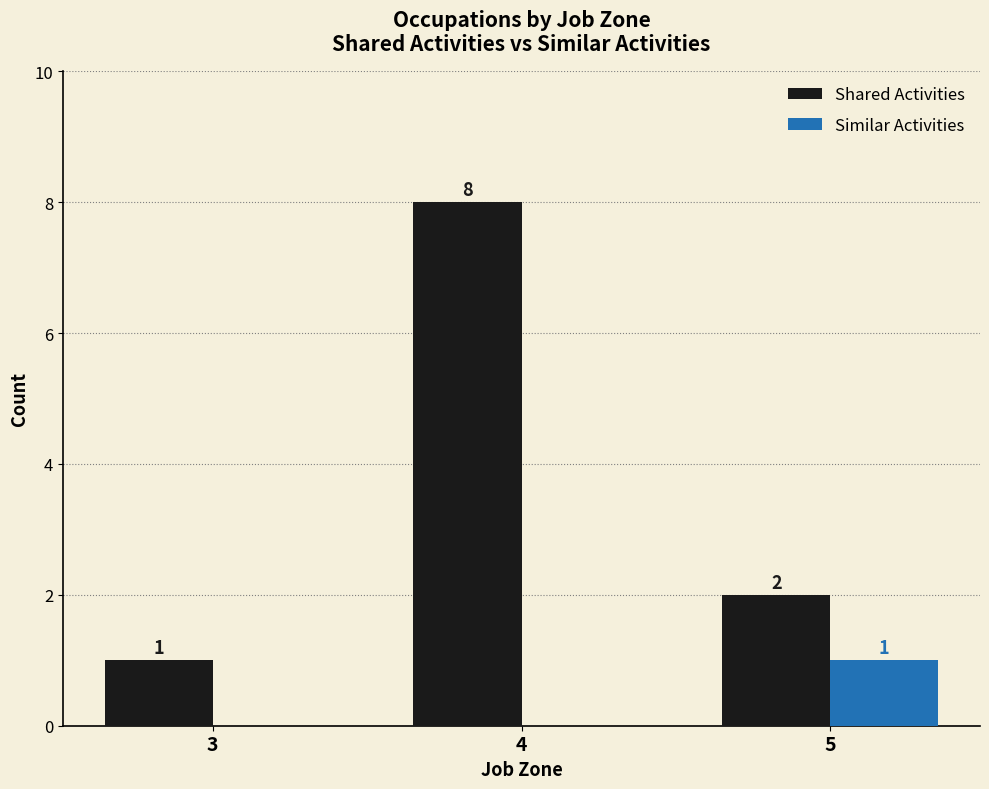

What is the sum of all Shared Activities values?

11